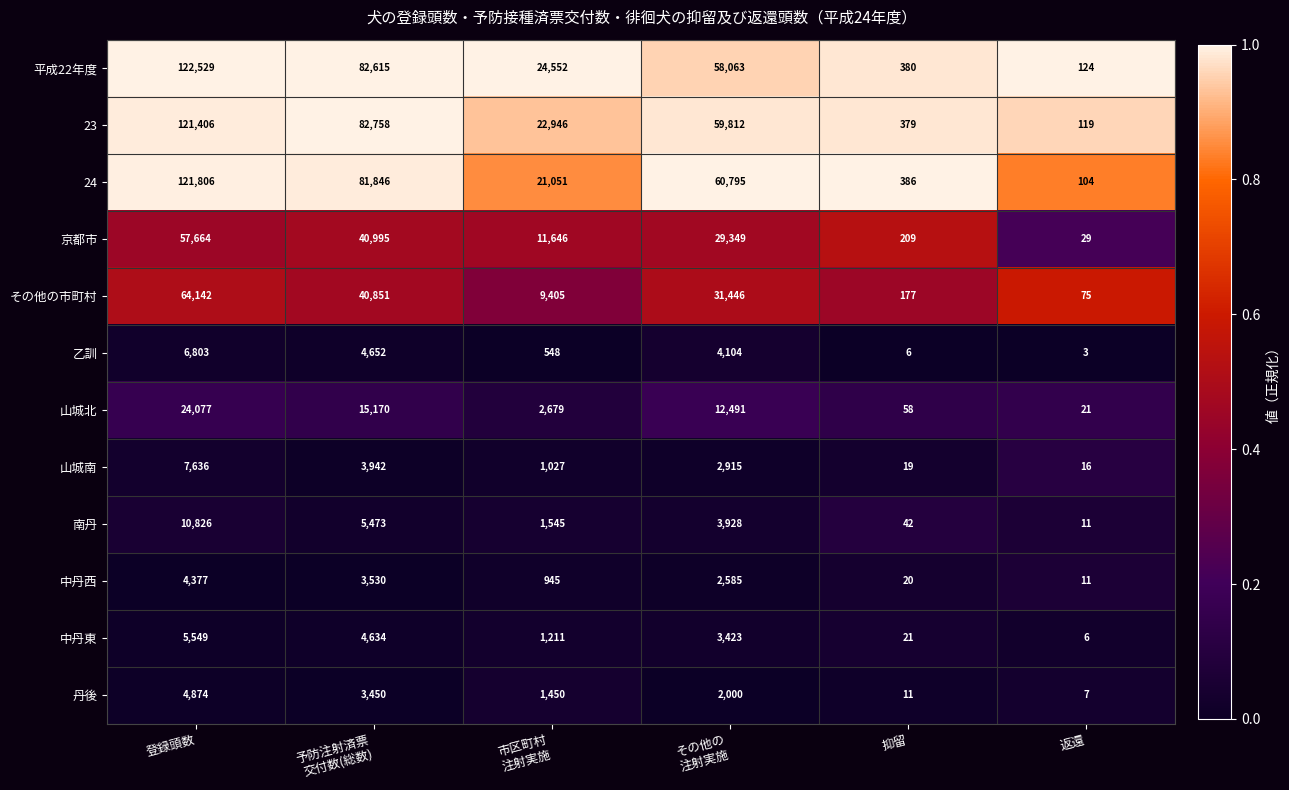

Rank the series at 抑留 from highest to lowest value.

24, 平成22年度, 23, 京都市, その他の市町村, 山城北, 南丹, 中丹東, 中丹西, 山城南, 丹後, 乙訓